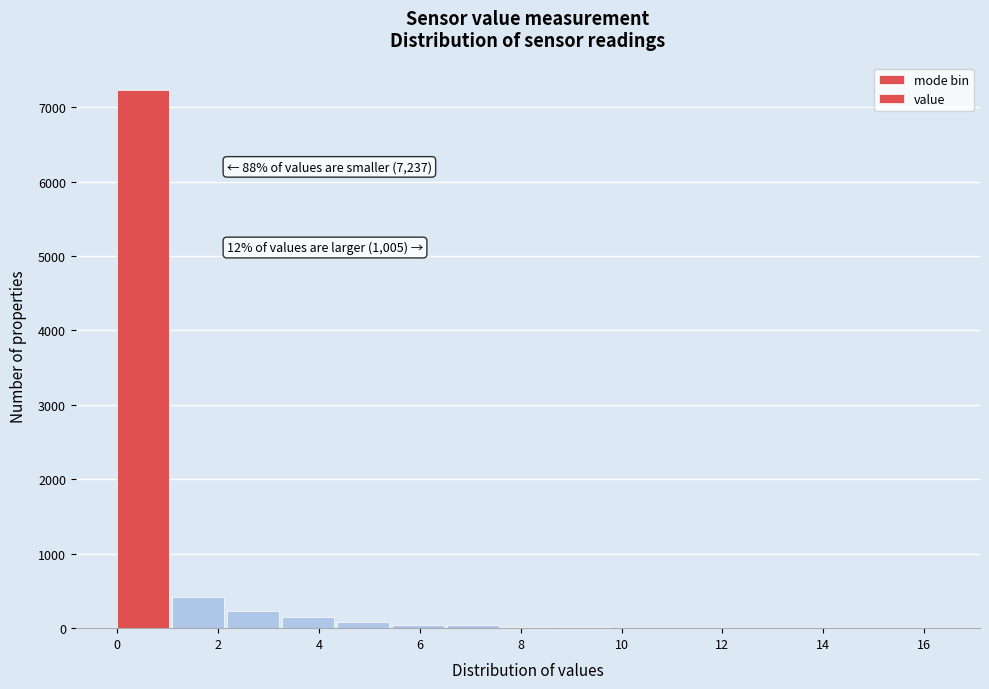

Over which range of the x-axis is the bar tallest?

0.0 to 1.0